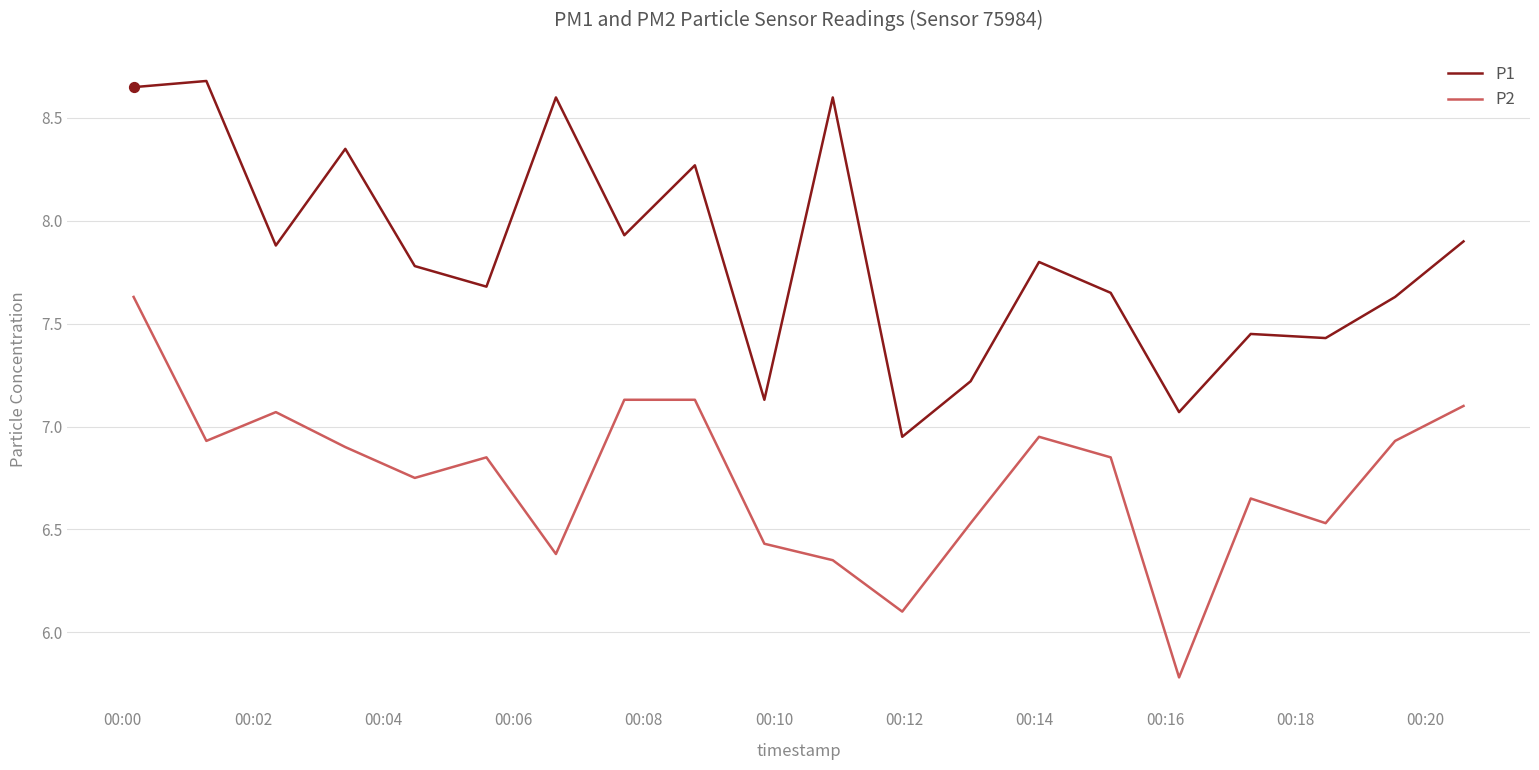

Which series has the largest total across all categories?

P1